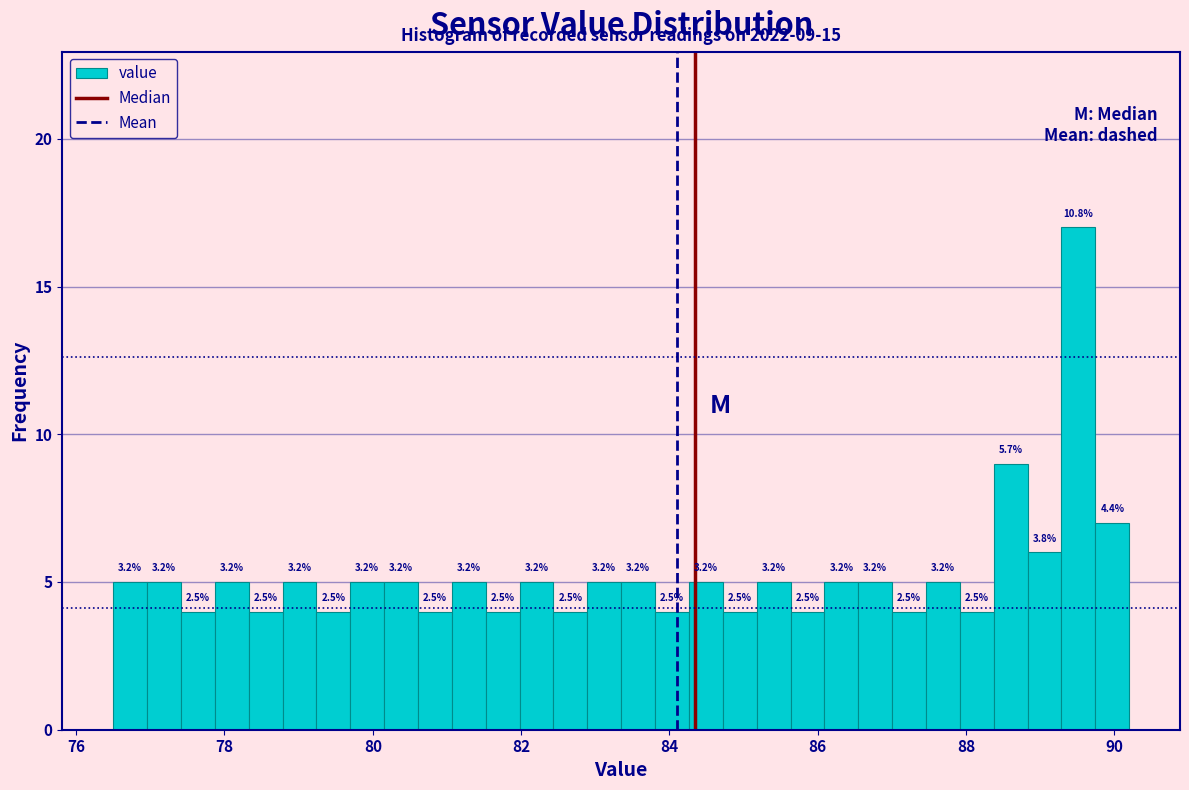

Read against the x-axis, roughly where is the centre of the tallest bar?

89.6